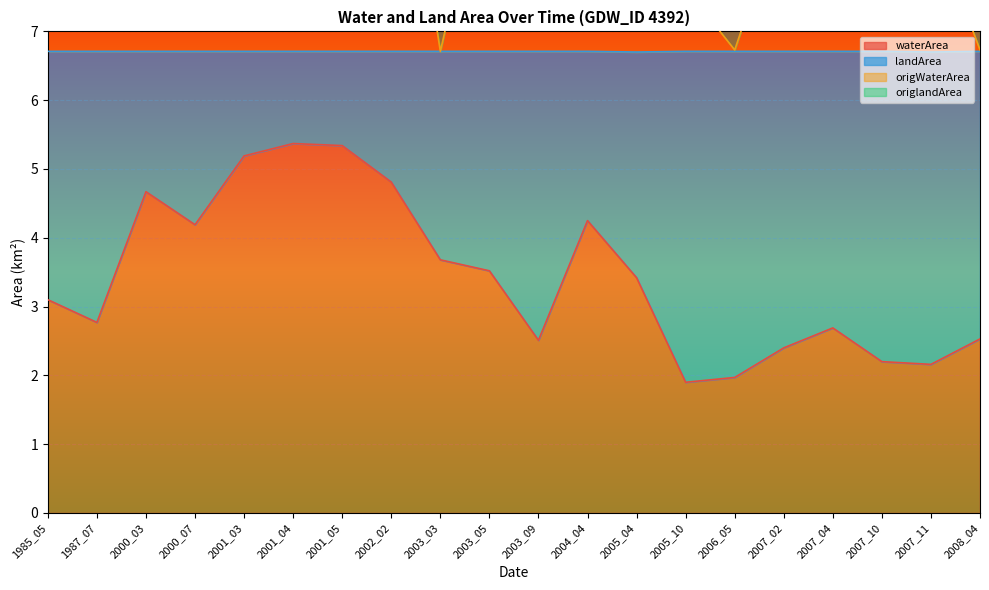

What value does the waterArea series have at 2007_04?

2.7